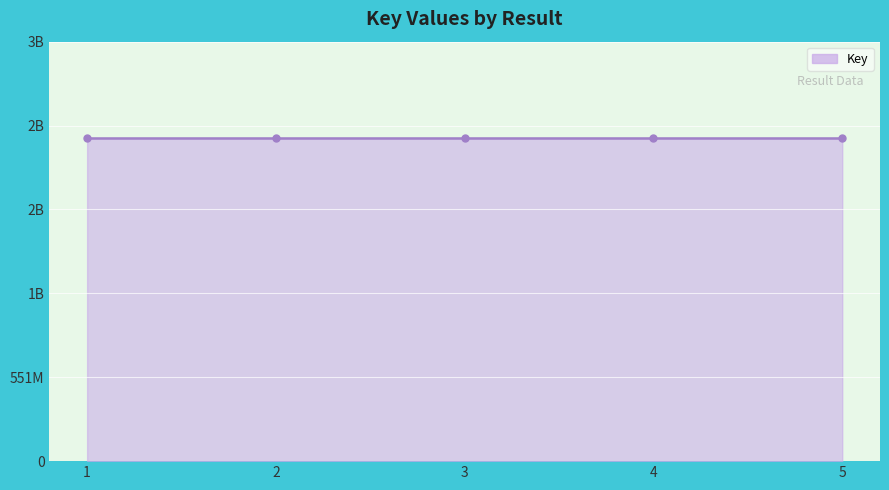

Is this an area chart (filled region under the line)?

Yes